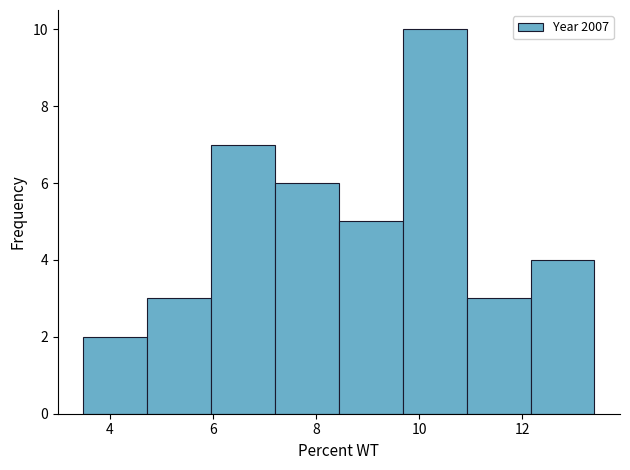

Reading left to right, list every bar in this chart as the range it spans on the x-axis followed by its height. Neither the bar edges nor the heights are printed on the chart, so give them approximately, as read against the axes.

3.4 to 4.8: 2
4.8 to 6.0: 3
6.0 to 7.2: 7
7.2 to 8.4: 6
8.4 to 9.6: 5
9.6 to 11.0: 10
11.0 to 12.2: 3
12.2 to 13.4: 4